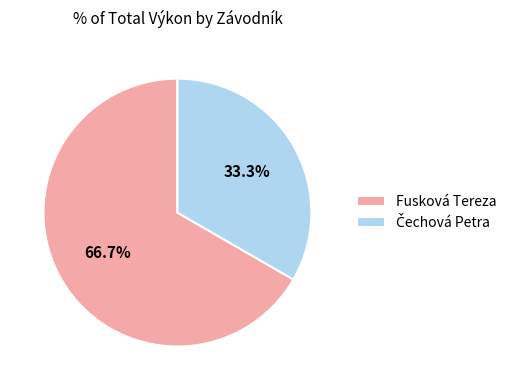

What is the majority slice?

Fusková Tereza